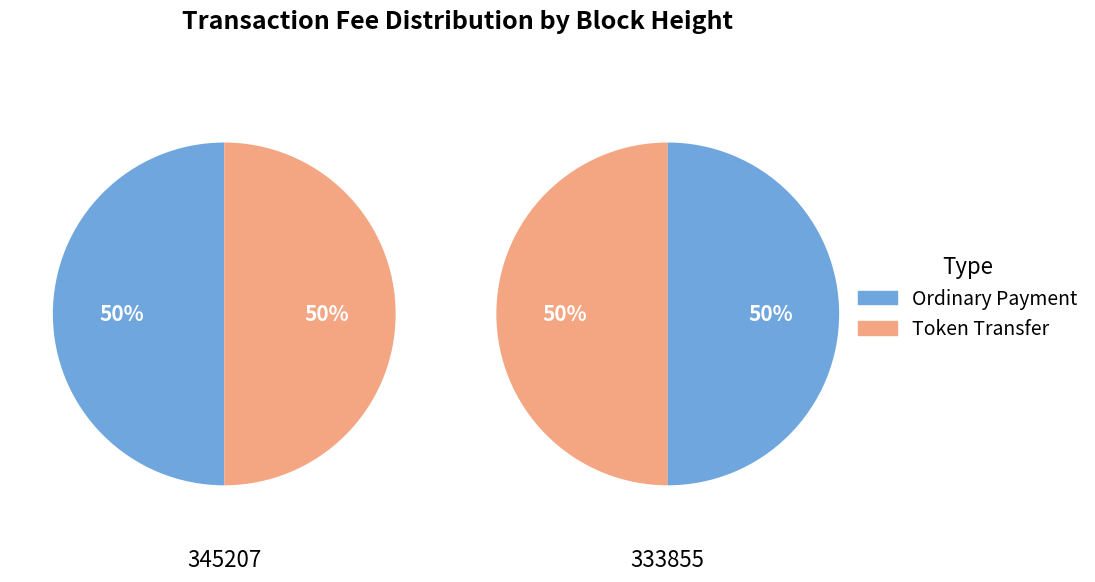

Rank the categories by value from lowest to highest.

333855, 345207